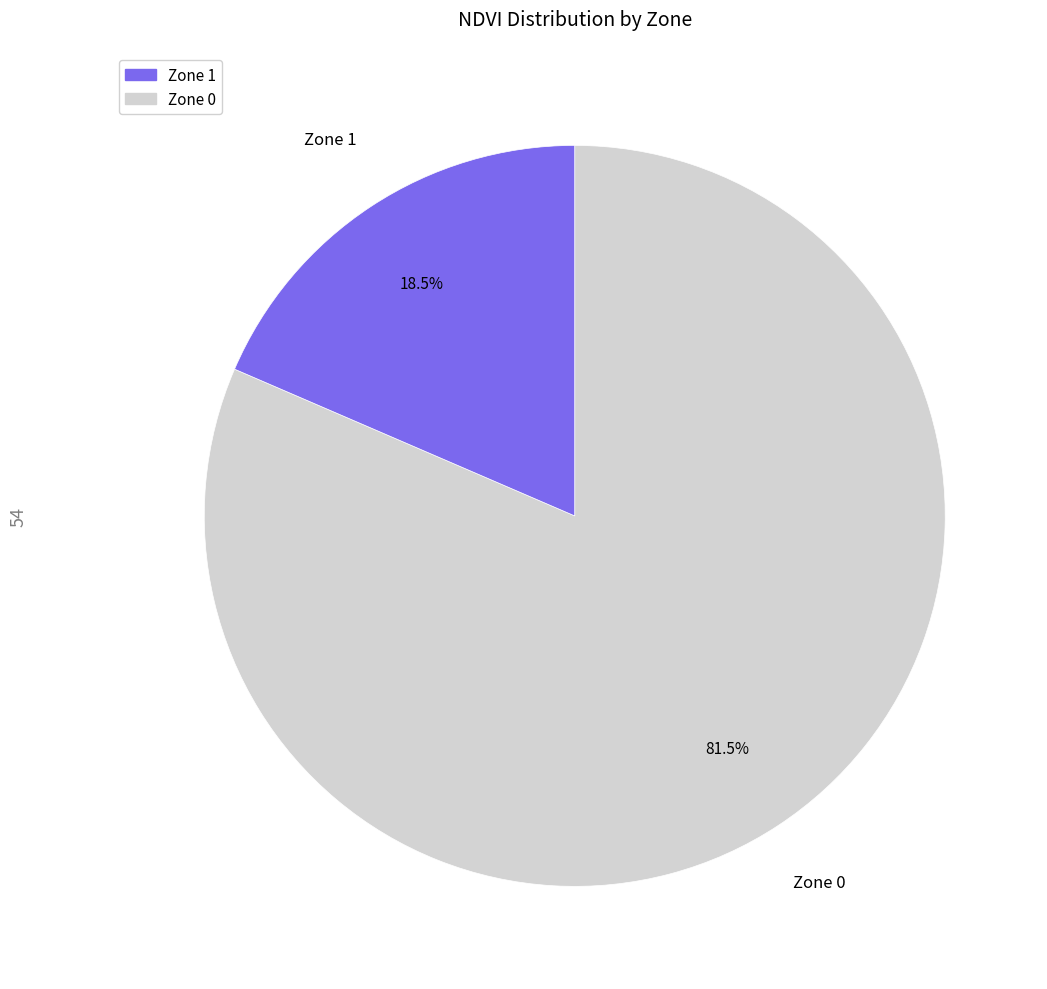

Does any single category account for the majority?

Yes